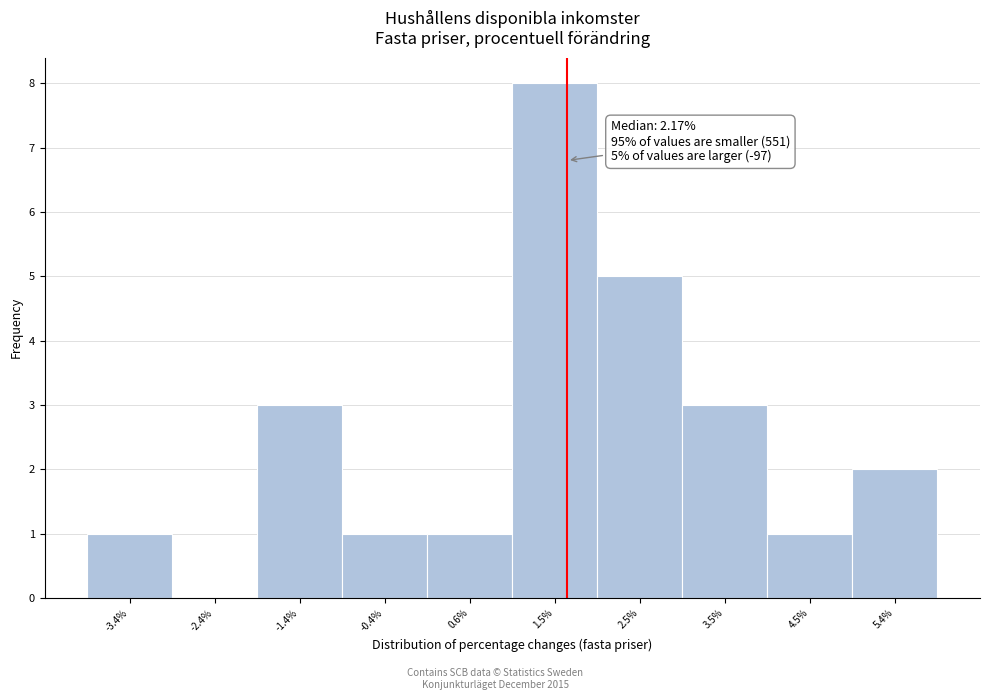

Reading right to left, extract all data points from this chart.

5.4%=2	4.5%=1	3.5%=3	2.5%=5	1.5%=8	0.6%=1	-0.4%=1	-1.4%=3	-2.4%=0	-3.4%=1